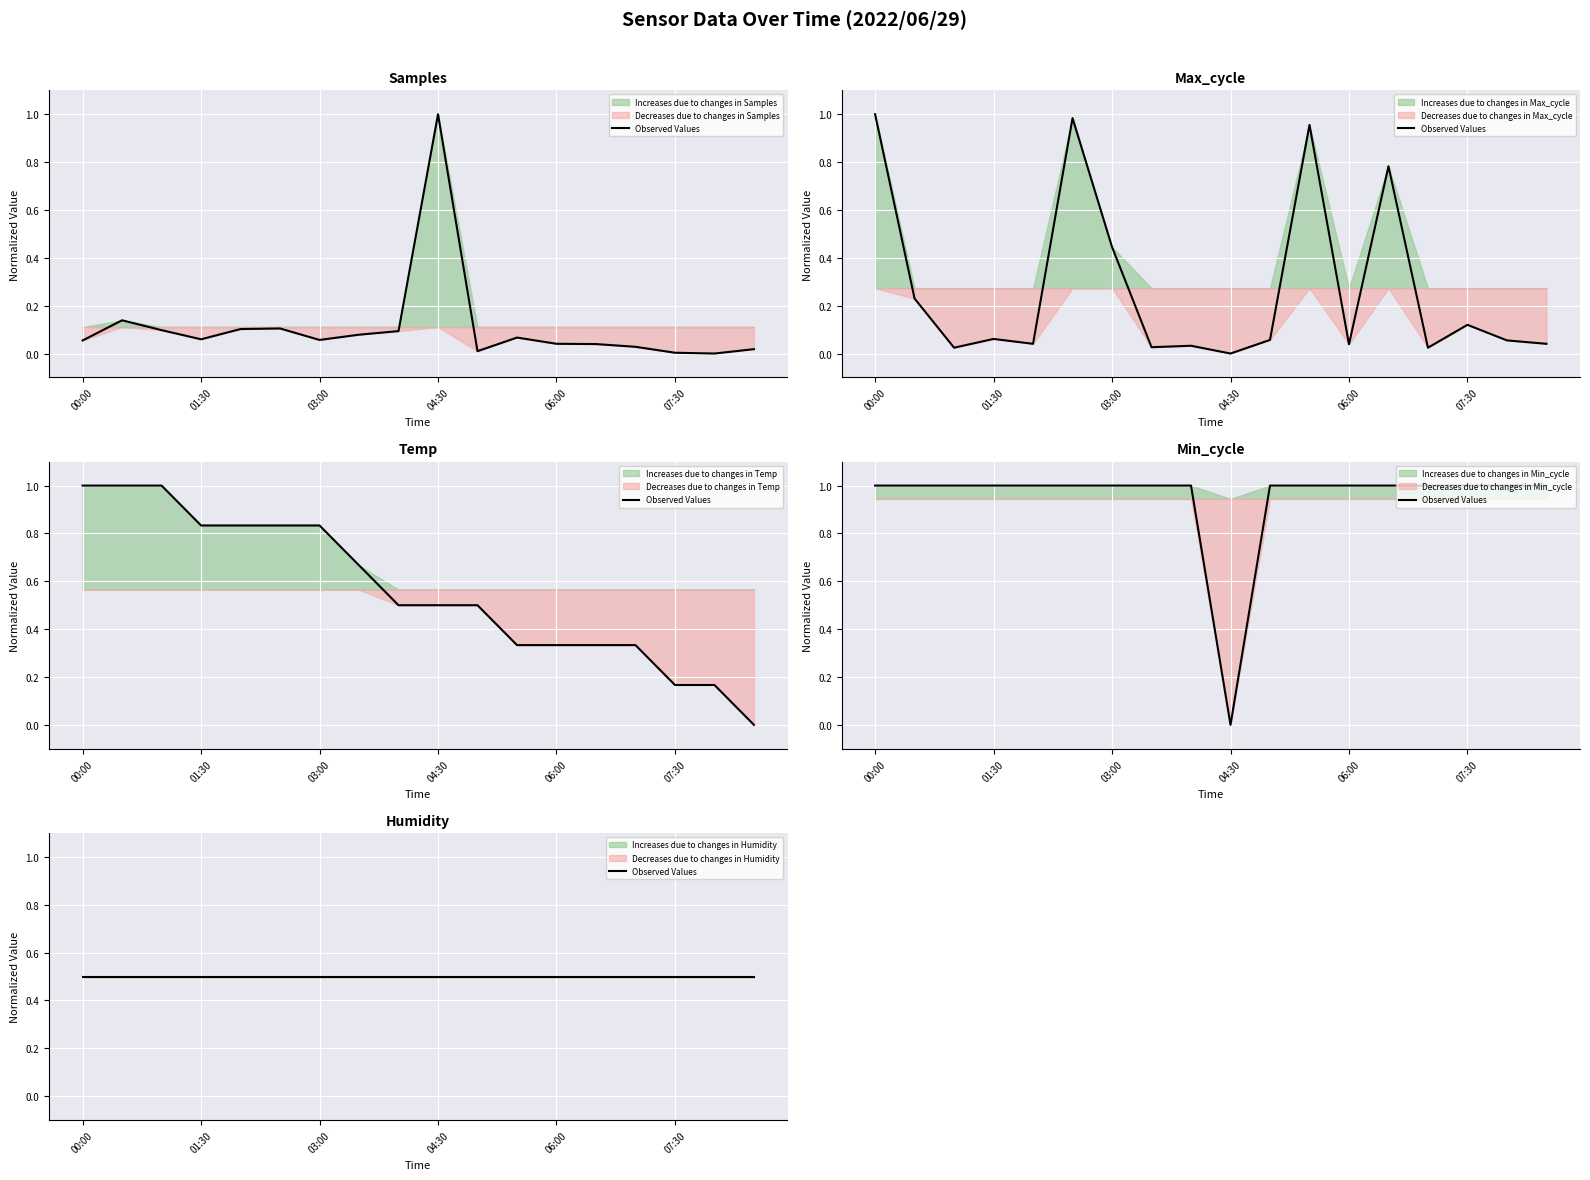

What is the difference between the Samples values at 02:00 and 06:30?

0.1